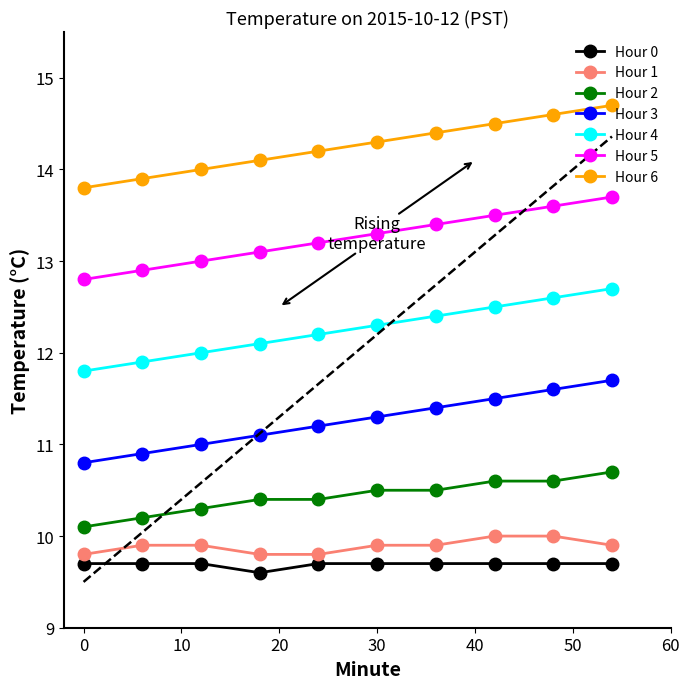

Count the Hour 6 values in the range 14 to 15.

8